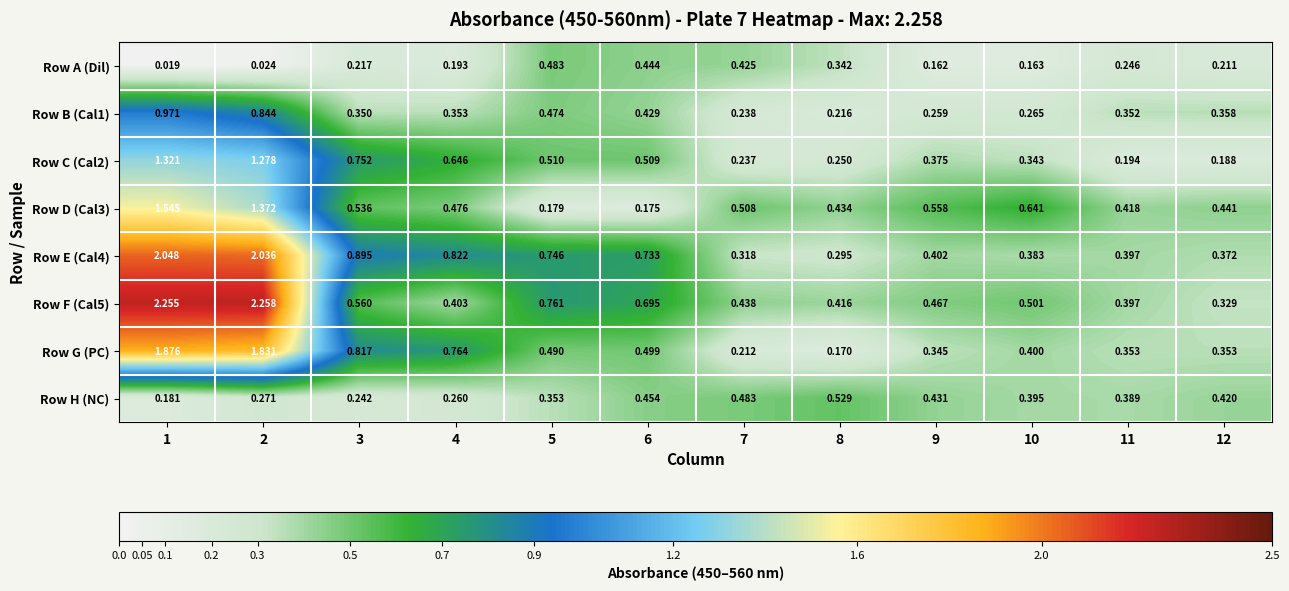

Count the number of categories in the chart.

12